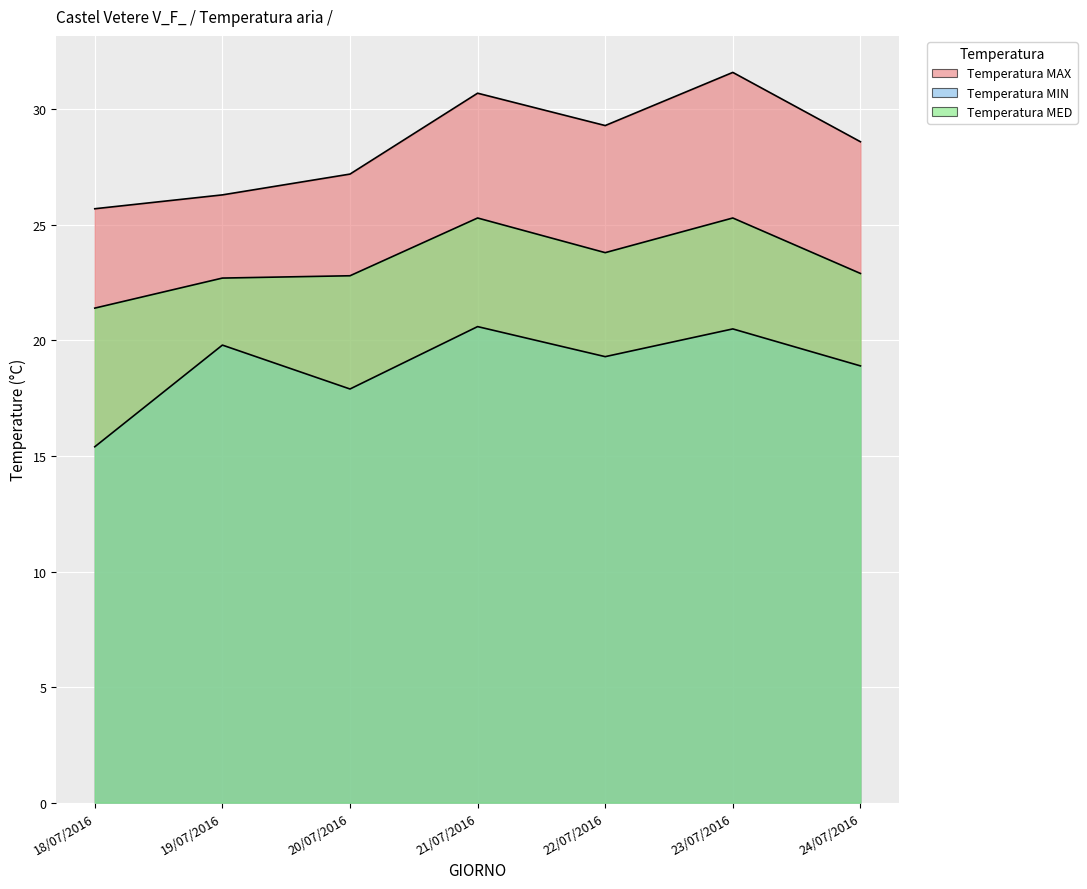

At which label does Temperatura MED first exceed 22?

19/07/2016